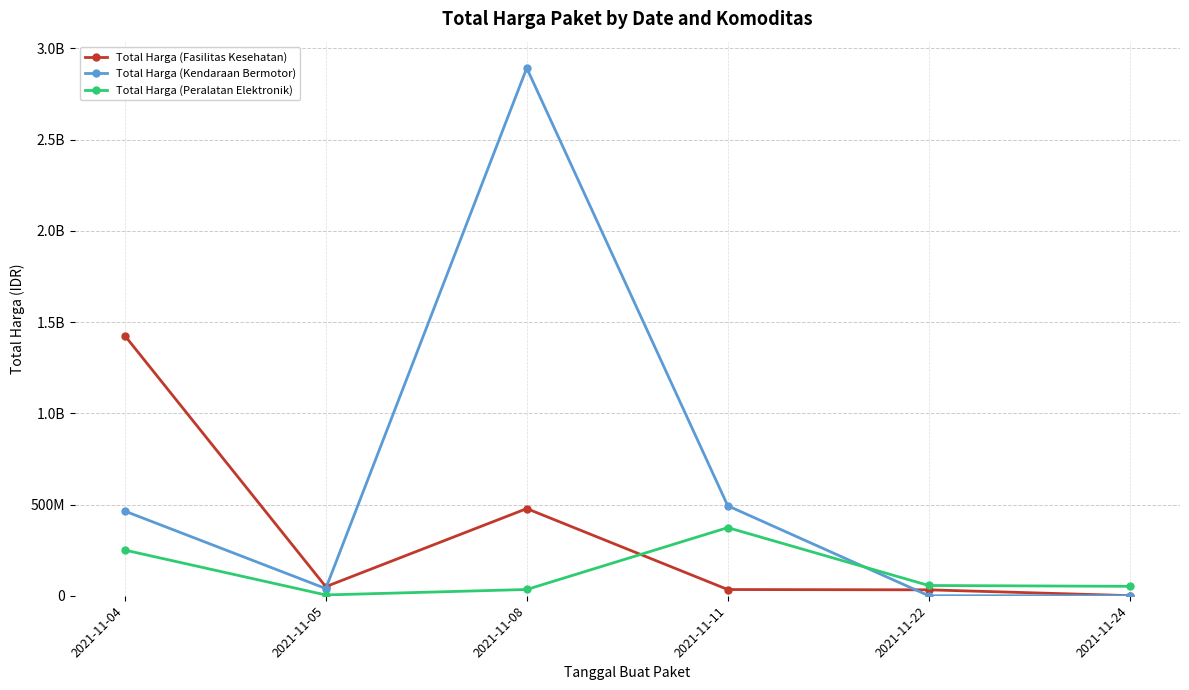

Where is the first local maximum for Total Harga (Peralatan Elektronik)?

2021-11-11